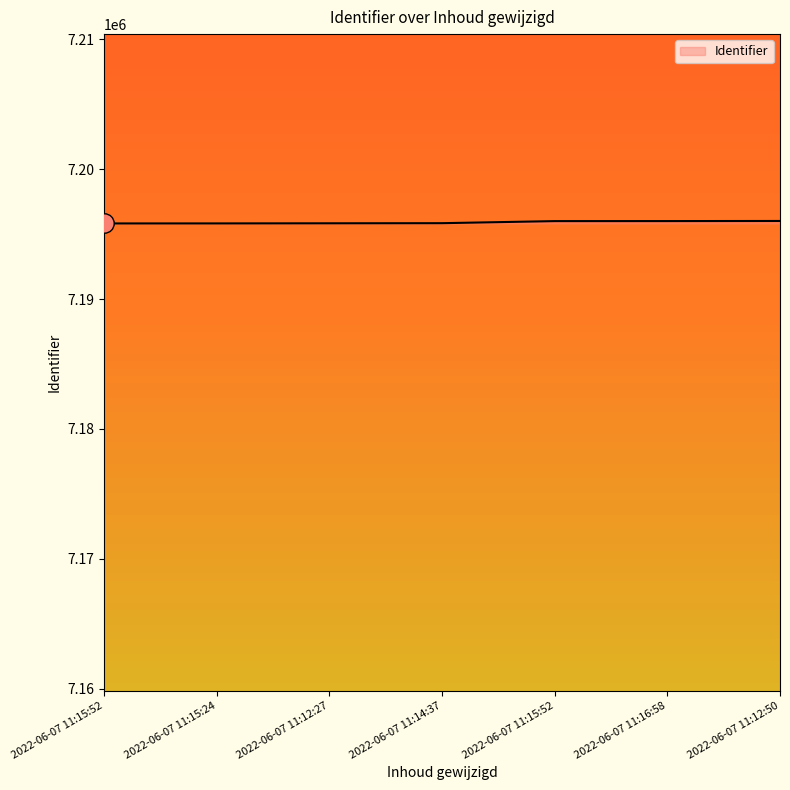

True or false: the data has more than 0 interior local peaks.

False